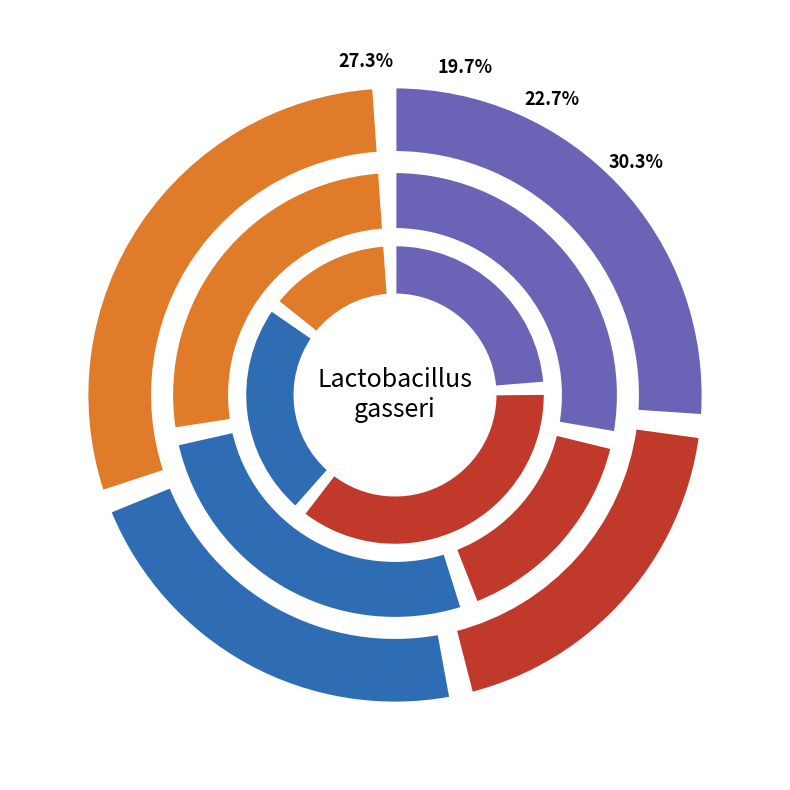

Does any single category account for the majority?

No